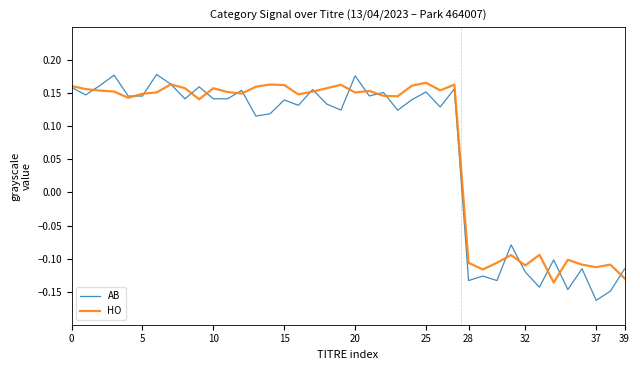

Which series ends up on top after the final intersection of AB and HO?

AB